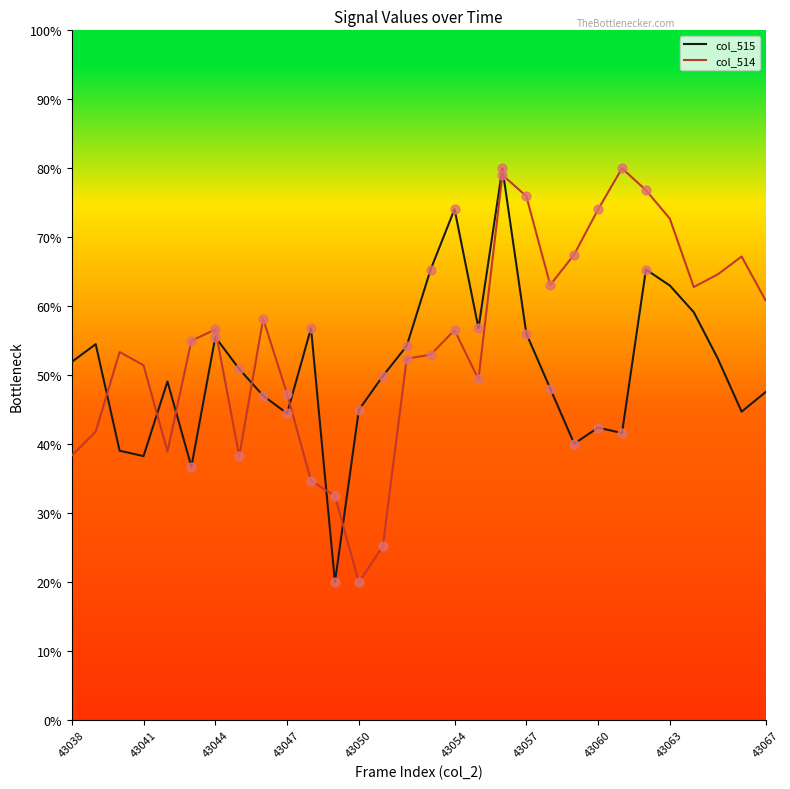

Which series has the largest total across all categories?

col_514